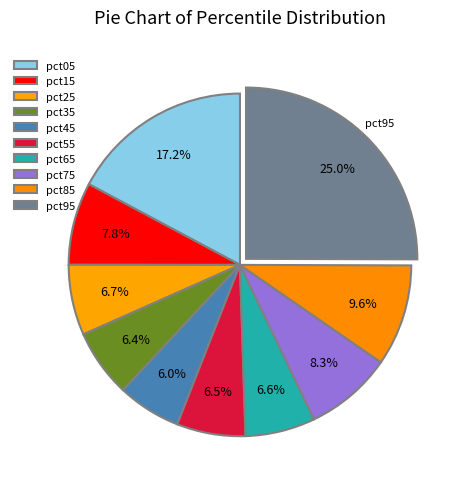

How many segments does this pie chart have?

10